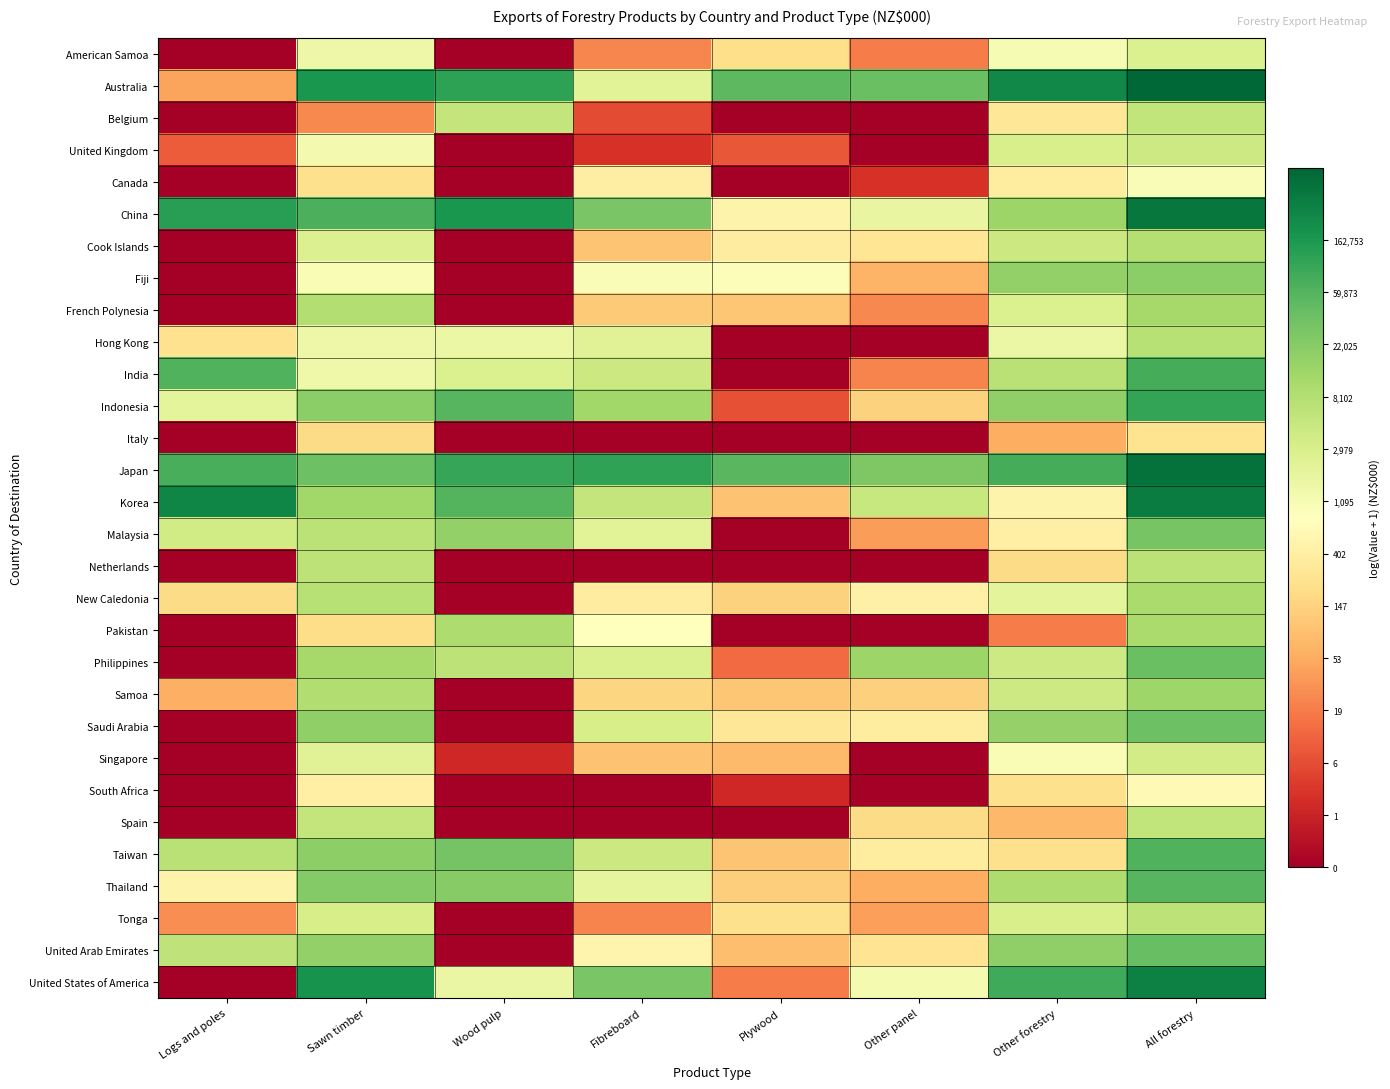

Reading left to right, transcribe all the data shown in this chart.

American Samoa: Logs and poles=0.0	Sawn timber=7.3	Wood pulp=0.0	Fibreboard=3.2	Plywood=5.3	Other panel=3.0	Other forestry=7.0	All forestry=7.9
Australia: Logs and poles=3.8	Sawn timber=12.0	Wood pulp=11.7	Fibreboard=7.7	Plywood=10.9	Other panel=10.6	Other forestry=12.5	All forestry=13.4
Belgium: Logs and poles=0.0	Sawn timber=3.3	Wood pulp=8.6	Fibreboard=1.9	Plywood=0.0	Other panel=0.0	Other forestry=5.6	All forestry=8.6
United Kingdom: Logs and poles=2.3	Sawn timber=7.1	Wood pulp=0.0	Fibreboard=1.4	Plywood=2.2	Other panel=0.0	Other forestry=8.0	All forestry=8.3
Canada: Logs and poles=0.0	Sawn timber=5.4	Wood pulp=0.0	Fibreboard=6.0	Plywood=0.0	Other panel=1.4	Other forestry=5.9	All forestry=6.9
China: Logs and poles=11.8	Sawn timber=11.2	Wood pulp=12.0	Fibreboard=10.3	Plywood=6.2	Other panel=7.4	Other forestry=9.5	All forestry=12.9
Cook Islands: Logs and poles=0.0	Sawn timber=7.9	Wood pulp=0.0	Fibreboard=4.6	Plywood=5.9	Other panel=5.6	Other forestry=8.4	All forestry=8.9
Fiji: Logs and poles=0.0	Sawn timber=6.9	Wood pulp=0.0	Fibreboard=6.8	Plywood=6.8	Other panel=4.2	Other forestry=9.7	All forestry=9.9
French Polynesia: Logs and poles=0.0	Sawn timber=9.0	Wood pulp=0.0	Fibreboard=4.8	Plywood=4.7	Other panel=3.3	Other forestry=7.9	All forestry=9.3
Hong Kong: Logs and poles=5.5	Sawn timber=7.3	Wood pulp=7.3	Fibreboard=7.8	Plywood=0.0	Other panel=0.0	Other forestry=7.4	All forestry=8.9
India: Logs and poles=11.0	Sawn timber=7.2	Wood pulp=7.9	Fibreboard=8.4	Plywood=0.0	Other panel=3.1	Other forestry=8.9	All forestry=11.3
Indonesia: Logs and poles=7.6	Sawn timber=9.9	Wood pulp=10.9	Fibreboard=9.4	Plywood=2.1	Other panel=5.0	Other forestry=9.8	All forestry=11.6
Italy: Logs and poles=0.0	Sawn timber=5.3	Wood pulp=0.0	Fibreboard=0.0	Plywood=0.0	Other panel=0.0	Other forestry=4.0	All forestry=5.5
Japan: Logs and poles=11.2	Sawn timber=10.5	Wood pulp=11.5	Fibreboard=11.6	Plywood=10.9	Other panel=10.2	Other forestry=11.3	All forestry=13.1
Korea: Logs and poles=12.5	Sawn timber=9.4	Wood pulp=11.0	Fibreboard=8.6	Plywood=4.6	Other panel=8.5	Other forestry=6.2	All forestry=12.8
Malaysia: Logs and poles=8.2	Sawn timber=8.8	Wood pulp=9.8	Fibreboard=7.7	Plywood=0.0	Other panel=3.7	Other forestry=6.0	All forestry=10.3
Netherlands: Logs and poles=0.0	Sawn timber=8.8	Wood pulp=0.0	Fibreboard=0.0	Plywood=0.0	Other panel=0.0	Other forestry=5.3	All forestry=8.8
New Caledonia: Logs and poles=5.3	Sawn timber=8.9	Wood pulp=0.0	Fibreboard=5.9	Plywood=5.0	Other panel=6.1	Other forestry=7.6	All forestry=9.2
Pakistan: Logs and poles=0.0	Sawn timber=5.3	Wood pulp=9.1	Fibreboard=6.7	Plywood=0.0	Other panel=0.0	Other forestry=3.0	All forestry=9.2
Philippines: Logs and poles=0.0	Sawn timber=9.3	Wood pulp=8.8	Fibreboard=8.0	Plywood=2.6	Other panel=9.5	Other forestry=8.4	All forestry=10.6
Samoa: Logs and poles=4.1	Sawn timber=9.1	Wood pulp=0.0	Fibreboard=5.1	Plywood=4.7	Other panel=4.9	Other forestry=8.4	All forestry=9.5
Saudi Arabia: Logs and poles=0.0	Sawn timber=9.8	Wood pulp=0.0	Fibreboard=8.1	Plywood=5.7	Other panel=5.9	Other forestry=9.7	All forestry=10.5
Singapore: Logs and poles=0.0	Sawn timber=7.8	Wood pulp=1.1	Fibreboard=4.6	Plywood=4.4	Other panel=0.0	Other forestry=6.9	All forestry=8.2
South Africa: Logs and poles=0.0	Sawn timber=6.0	Wood pulp=0.0	Fibreboard=0.0	Plywood=1.1	Other panel=0.0	Other forestry=5.4	All forestry=6.5
Spain: Logs and poles=0.0	Sawn timber=8.6	Wood pulp=0.0	Fibreboard=0.0	Plywood=0.0	Other panel=5.2	Other forestry=4.3	All forestry=8.6
Taiwan: Logs and poles=8.9	Sawn timber=9.8	Wood pulp=10.4	Fibreboard=8.4	Plywood=4.6	Other panel=5.9	Other forestry=5.4	All forestry=11.0
Thailand: Logs and poles=6.2	Sawn timber=10.0	Wood pulp=10.0	Fibreboard=7.5	Plywood=4.9	Other panel=4.0	Other forestry=9.1	All forestry=10.9
Tonga: Logs and poles=3.4	Sawn timber=8.1	Wood pulp=0.0	Fibreboard=3.2	Plywood=5.4	Other panel=3.7	Other forestry=8.0	All forestry=8.8
United Arab Emirates: Logs and poles=8.7	Sawn timber=9.7	Wood pulp=0.0	Fibreboard=6.2	Plywood=4.5	Other panel=5.6	Other forestry=9.8	All forestry=10.6
United States of America: Logs and poles=0.0	Sawn timber=12.2	Wood pulp=7.4	Fibreboard=10.3	Plywood=3.0	Other panel=7.0	Other forestry=11.4	All forestry=12.7